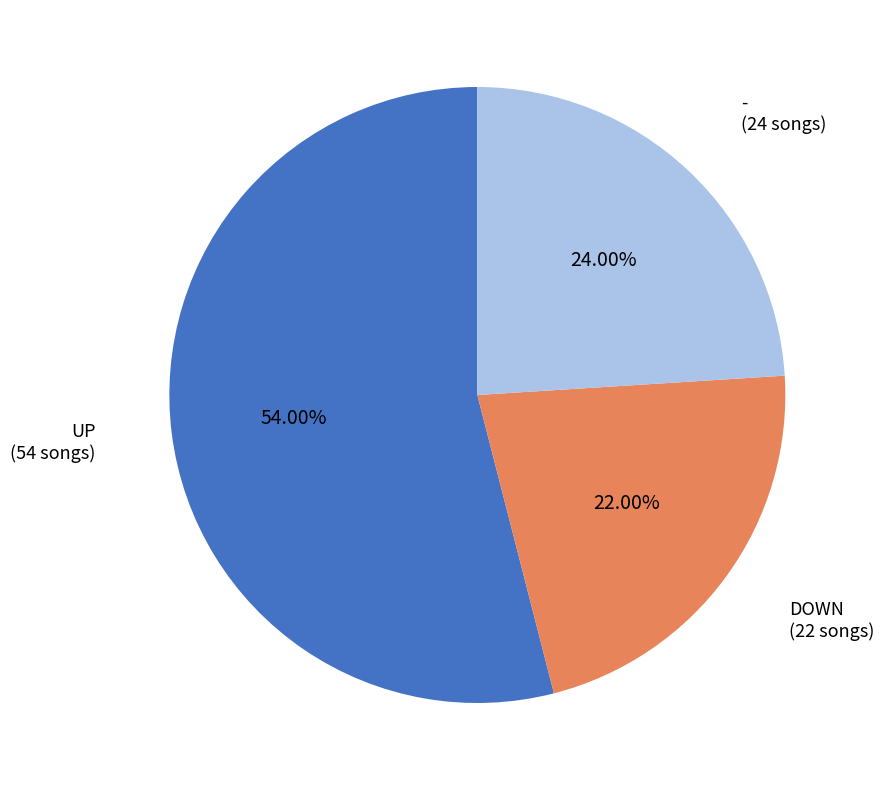

Is there a majority slice in this chart?

Yes